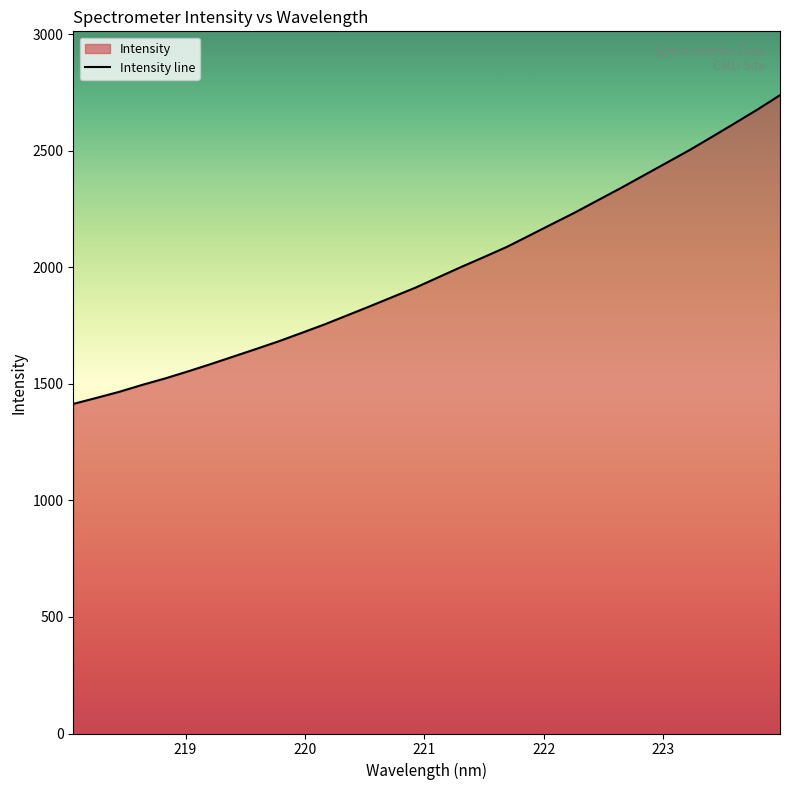

What is the maximum value shown in the chart?

2738.4